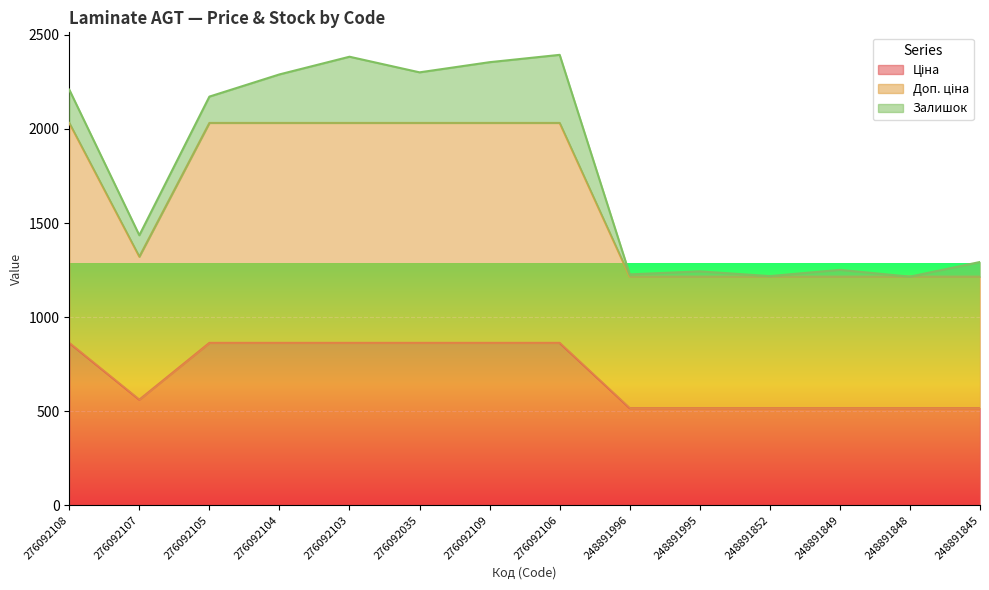

True or false: Доп. ціна and Ціна cross at least once.

False